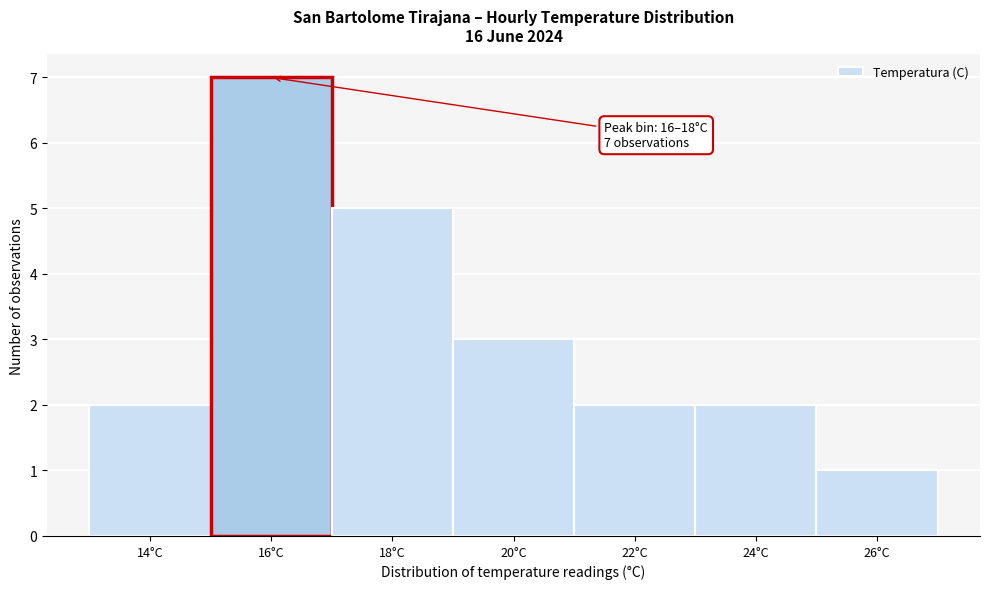

Reading left to right, transcribe all the data shown in this chart.

2	7	5	3	2	2	1